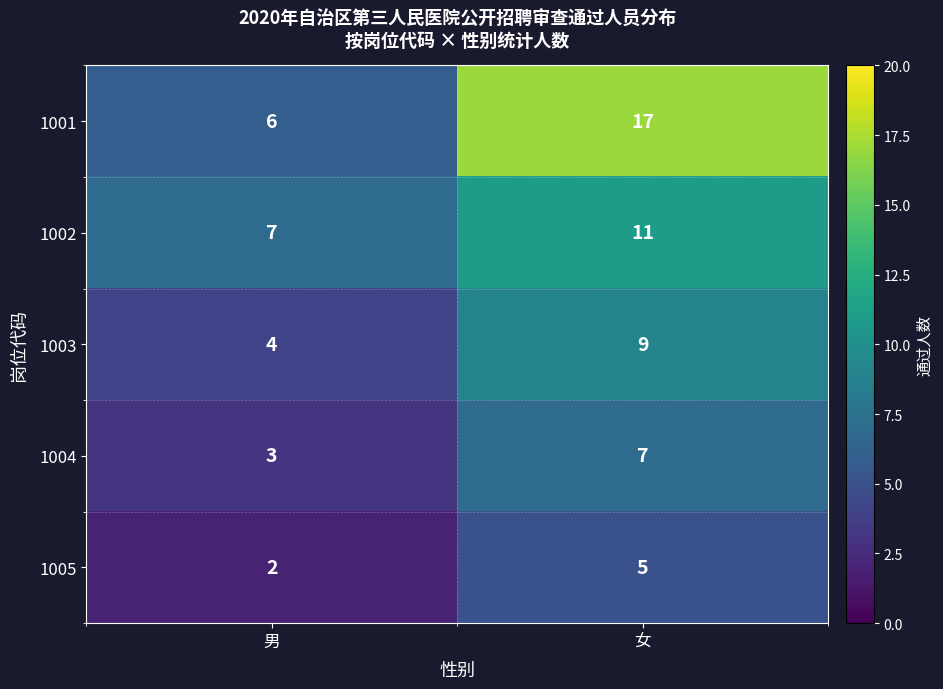

At which category is the sum across all series the highest?

女